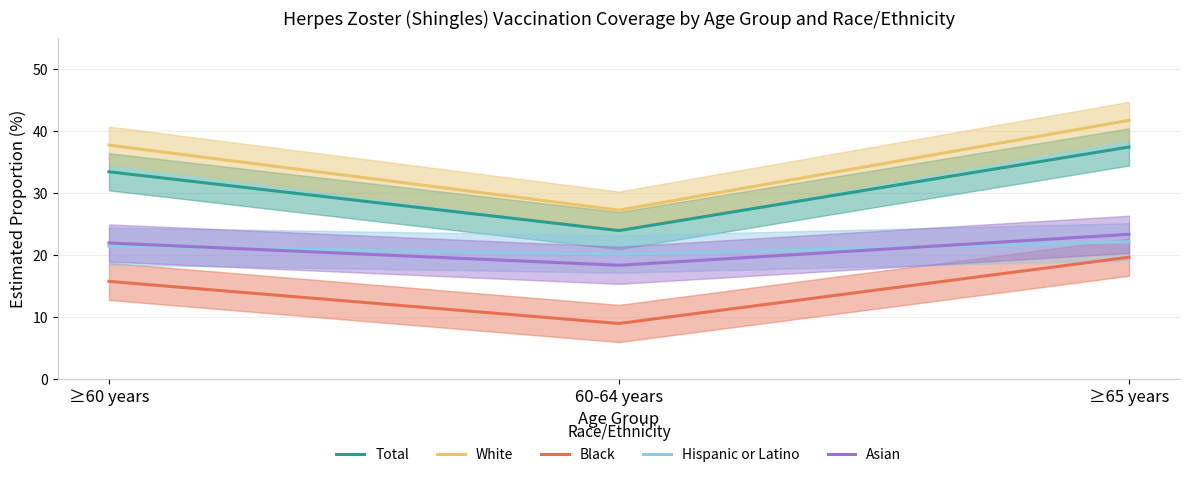

Count the number of data series in this chart.

5